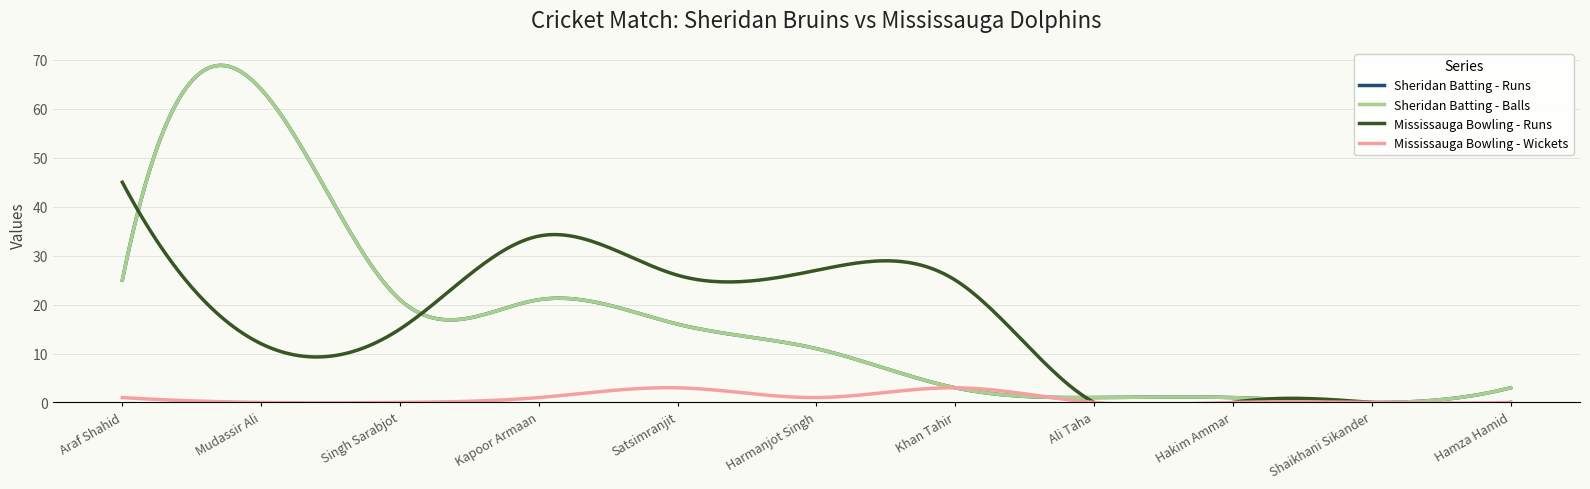

Which series has the largest range (max minus min)?

Sheridan Batting - Runs